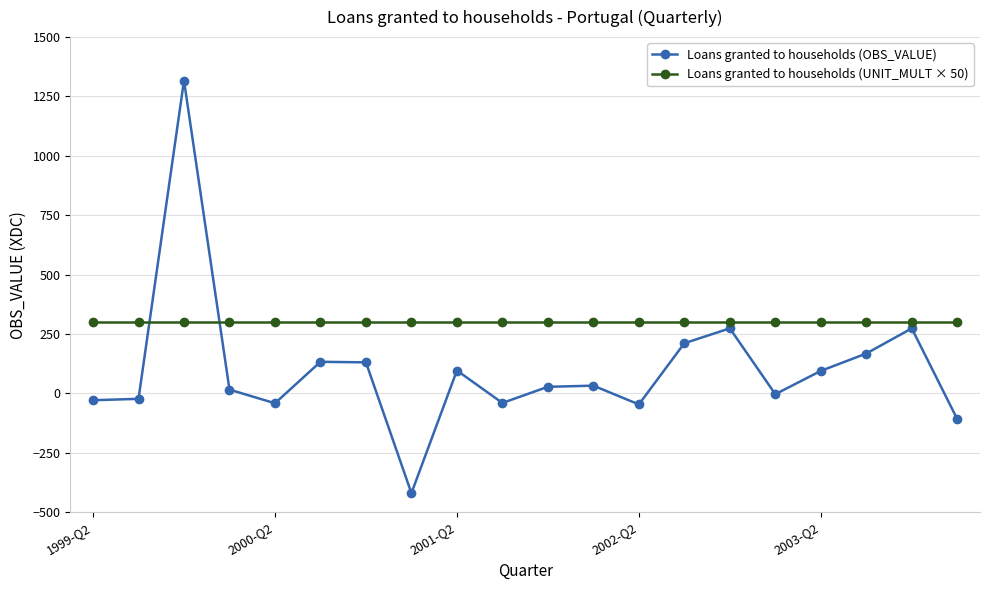

What are all the series names shown in the legend?

Loans granted to households (OBS_VALUE), Loans granted to households (UNIT_MULT × 50)